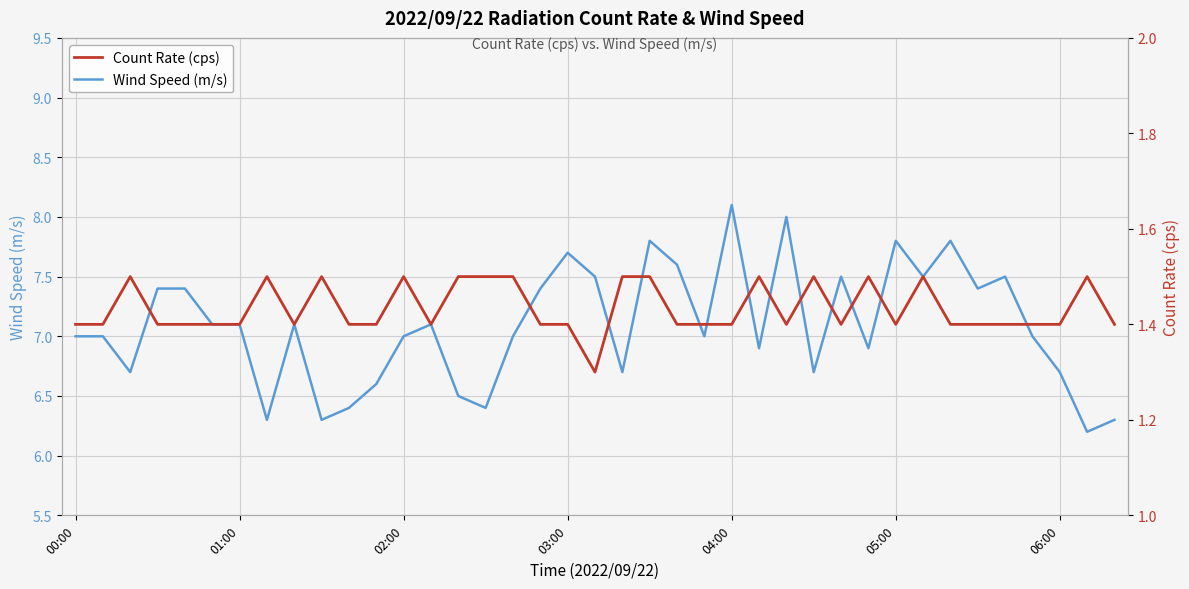

Which category has the lowest value in the Wind Speed (m/s) series?

37